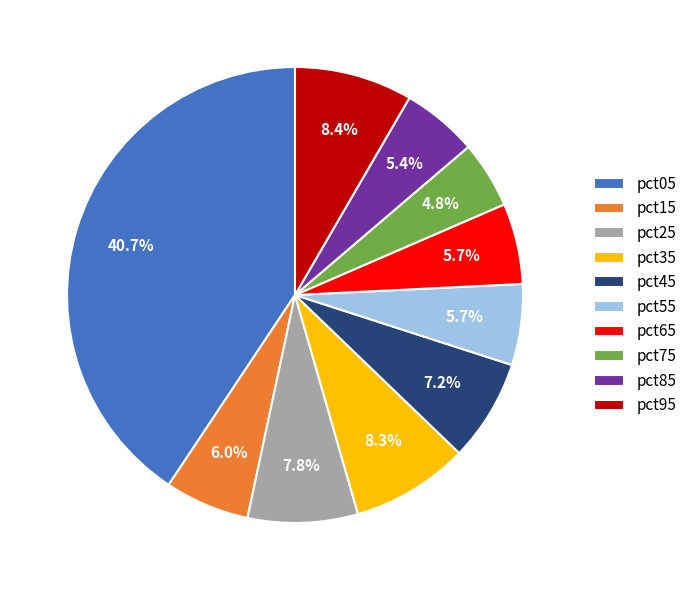

What percentage is the pct15 slice, to the nearest percent?

6%